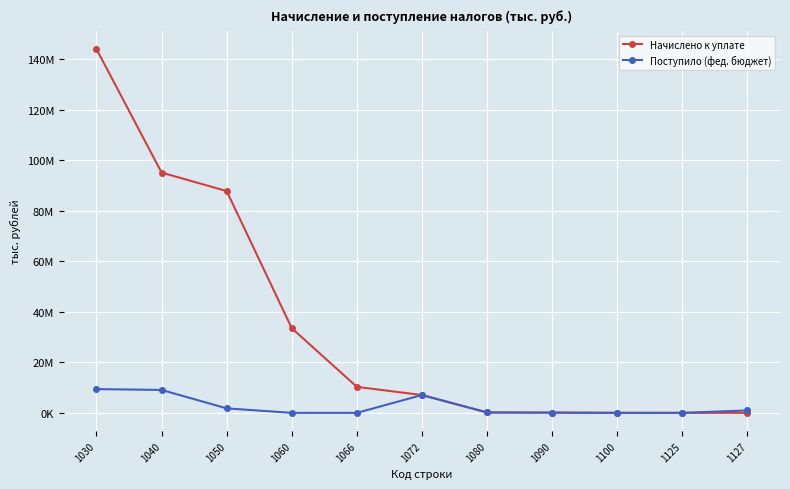

How many intersections are there between Поступило (фед. бюджет) and Начислено к уплате?

2